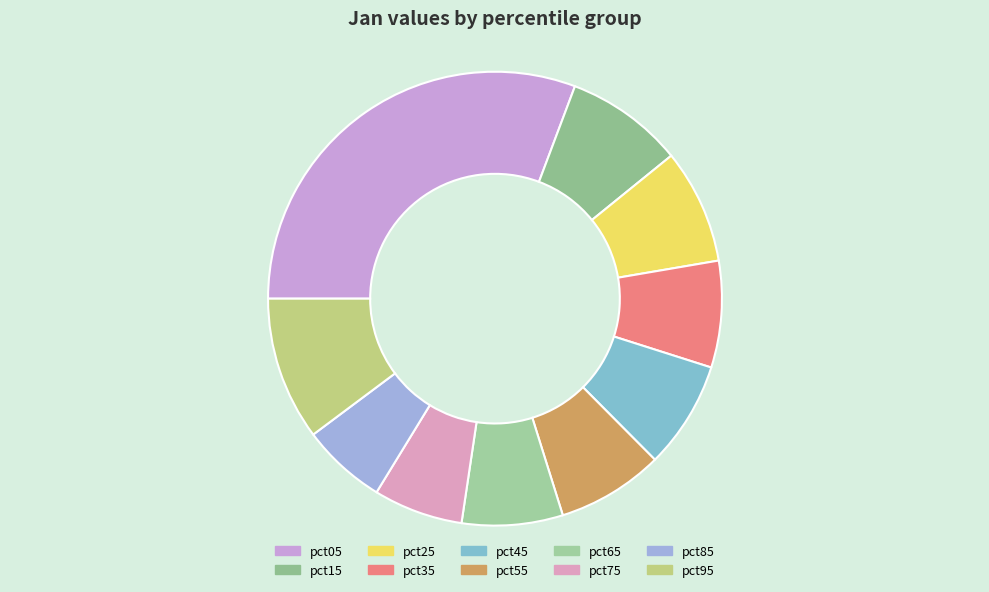

How many segments does this pie chart have?

10